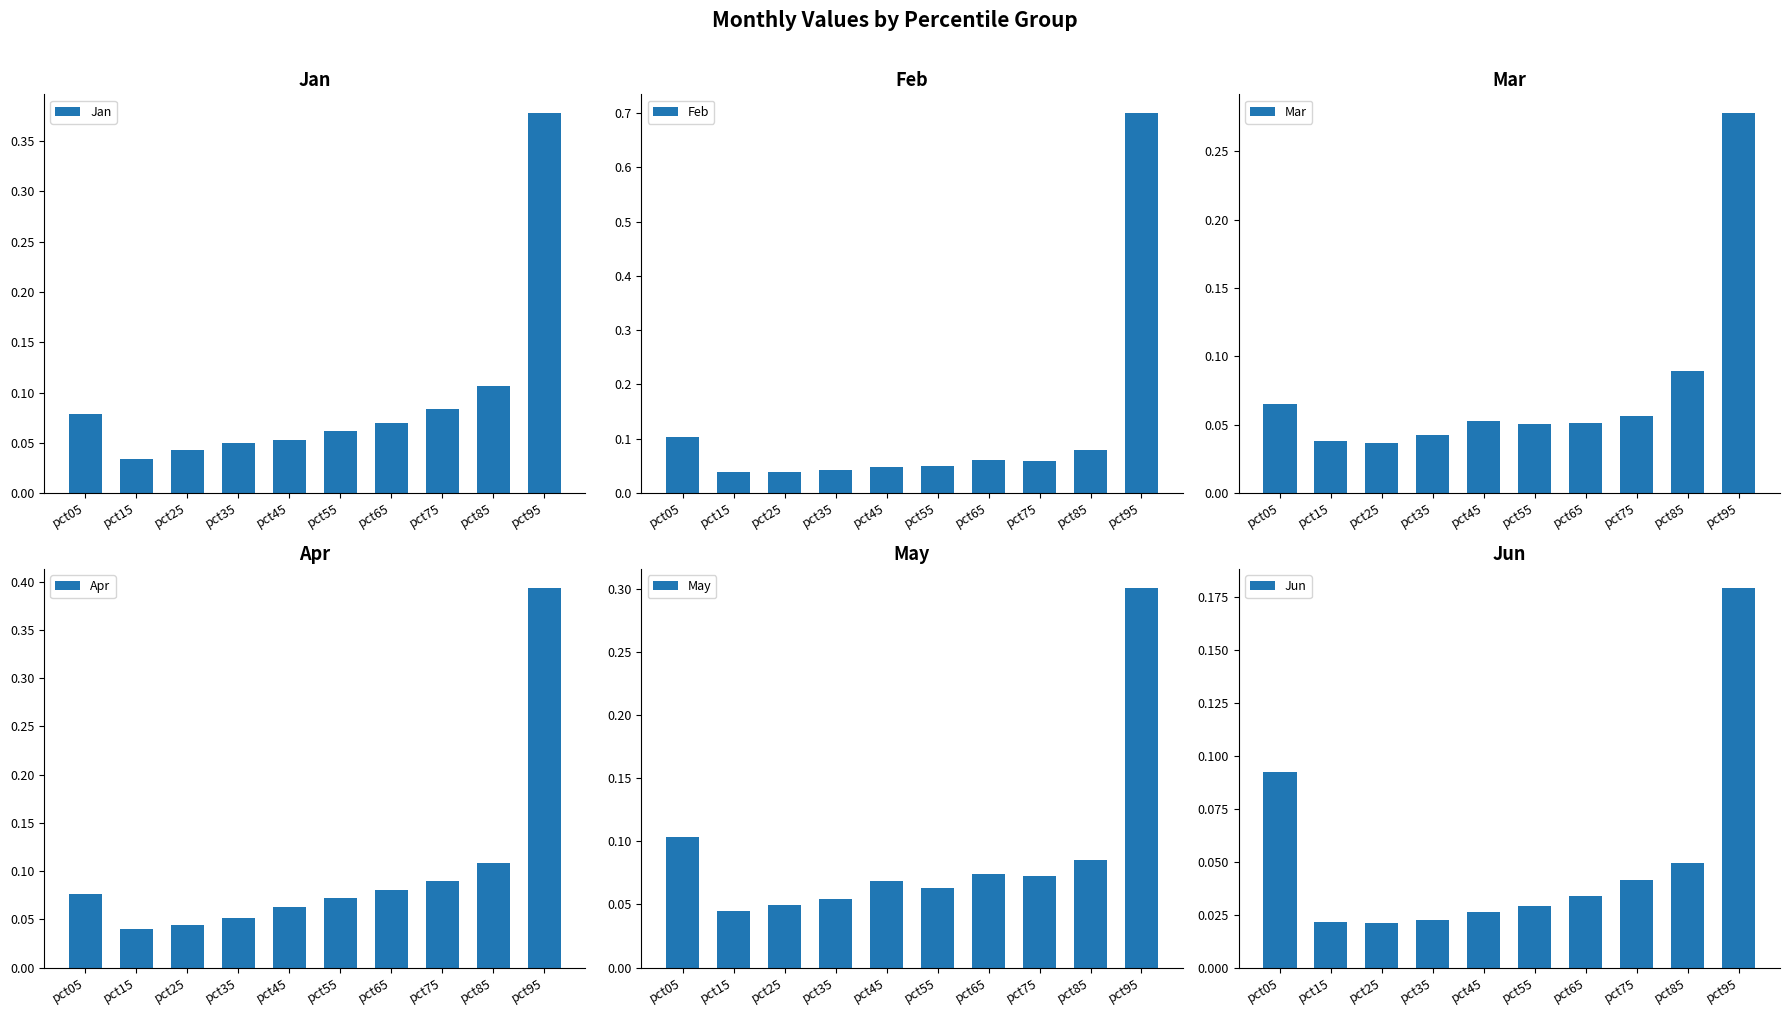

What is the difference between the second highest and second lowest values in the Apr series?

0.1